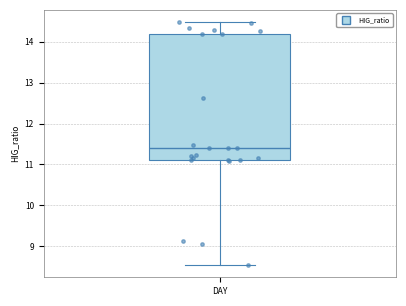

Transcribe this box plot: give where the median line is, the range the box spans, and where the two whiskers end, as read against the y-axis. The values are not printed on the chart, so give them approximately, as read against the axis.

median 11.4, box 11.1 to 14.2, whiskers 8.5 to 14.5